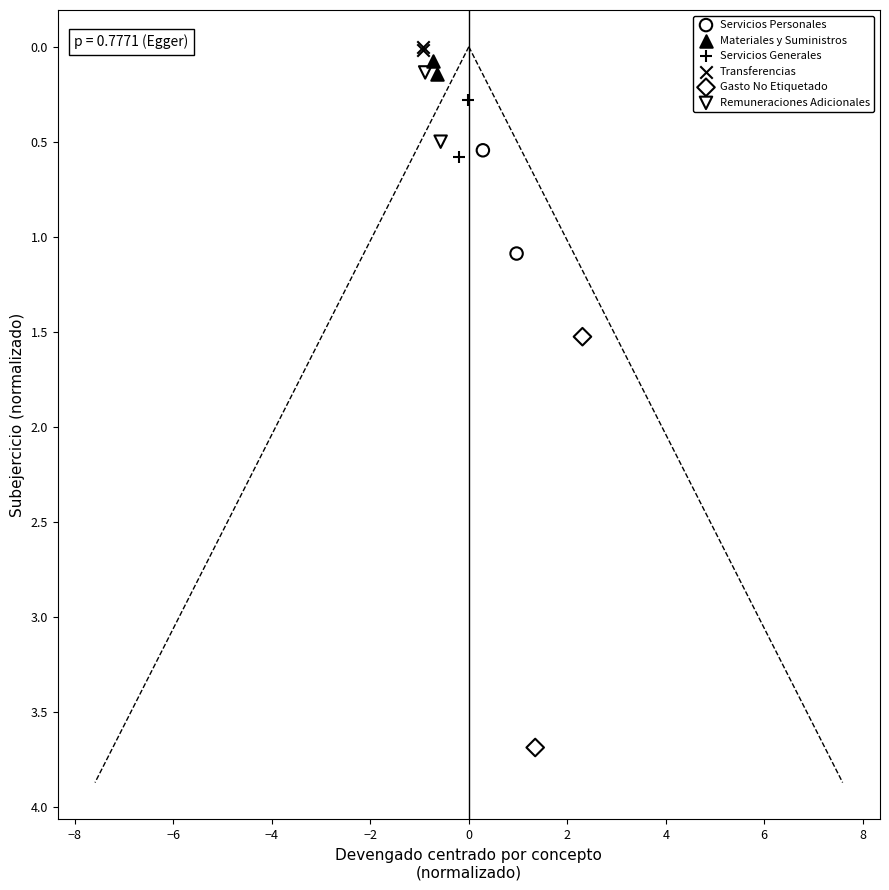

What are all the series names shown in the legend?

Servicios Personales, Materiales y Suministros, Servicios Generales, Transferencias, Gasto No Etiquetado, Remuneraciones Adicionales